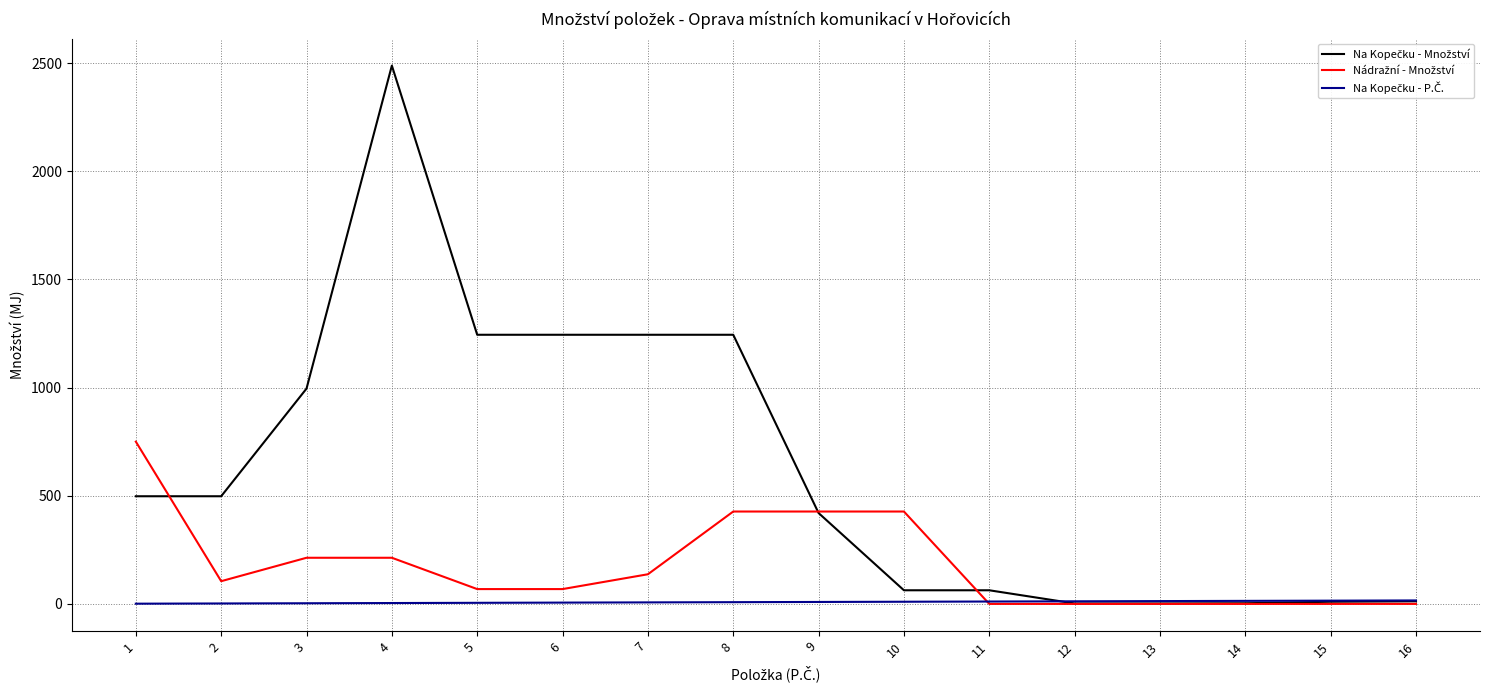

At which category is the sum across all series the highest?

4